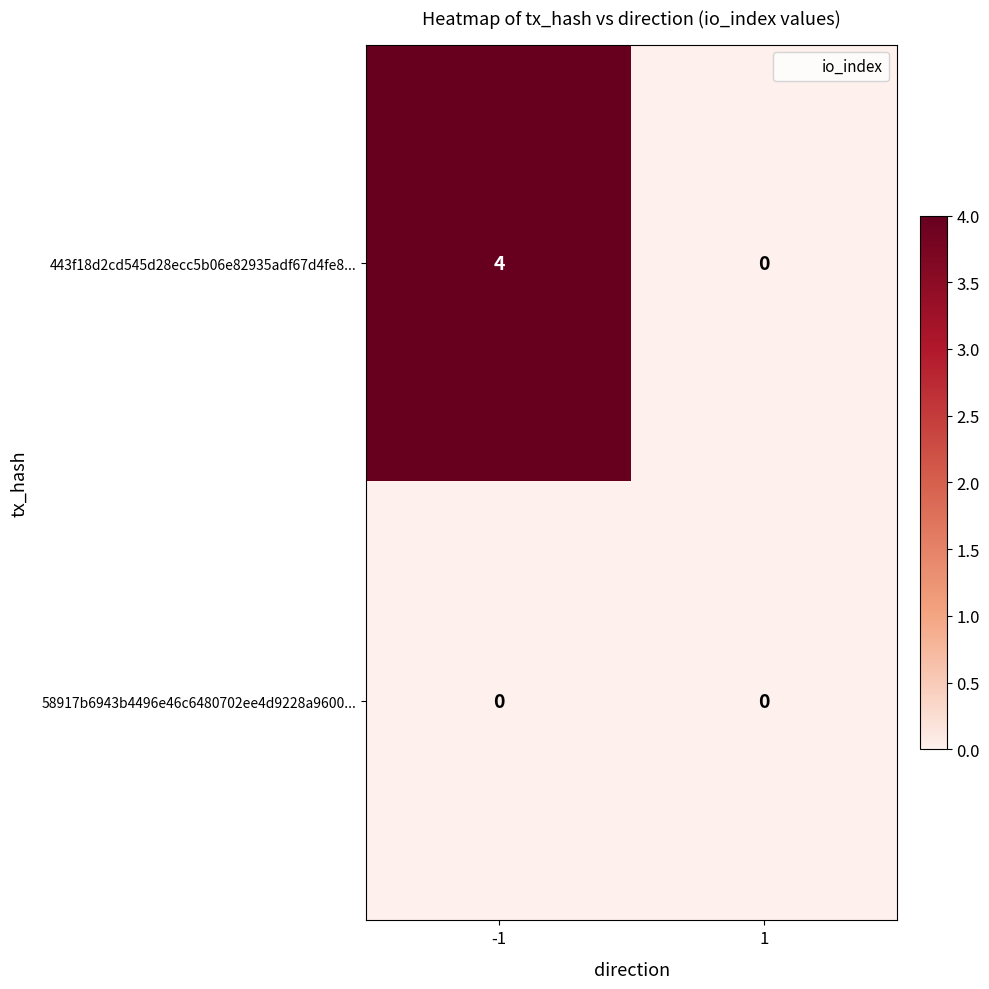

What is the sum of the 443f18d2cd545d28ecc5b06e82935adf67d4fe8... values at 1 and -1?

4